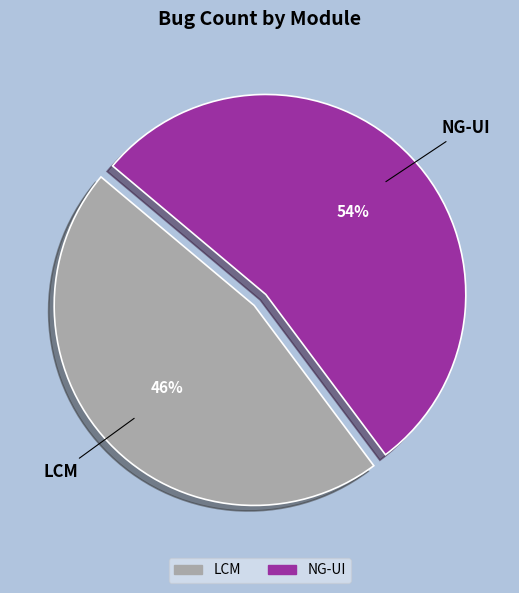

How many slices are in this pie chart?

2